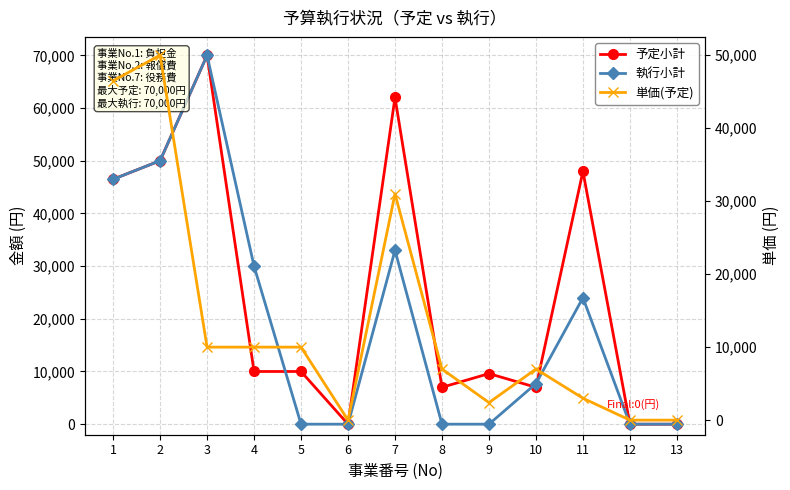

How many interior local peaks does the 予定小計 series have?

4